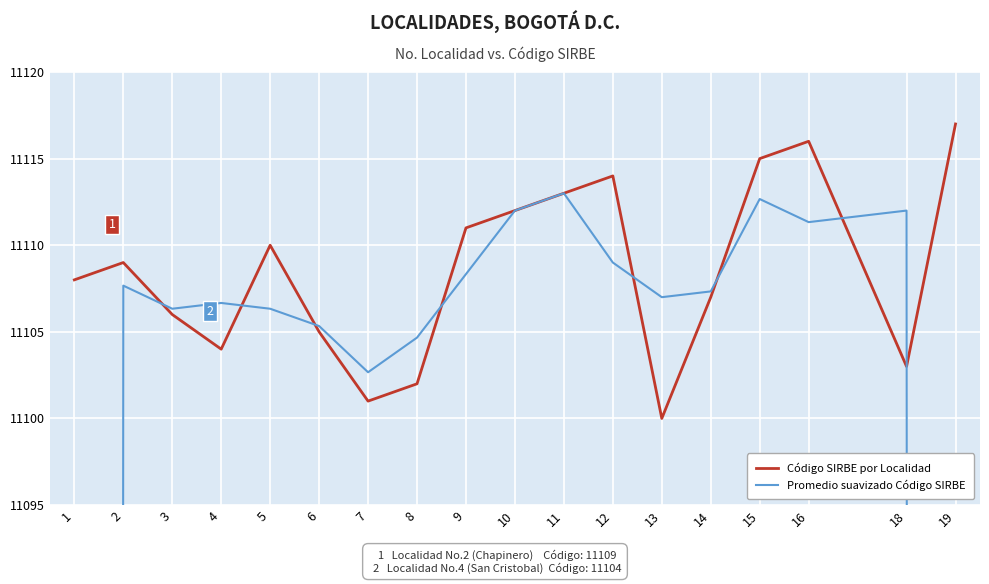

Rank the categories by Código SIRBE por Localidad value from highest to lowest.

19, 16, 15, 12, 11, 10, 9, 5, 2, 1, 14, 3, 6, 4, 18, 8, 7, 13